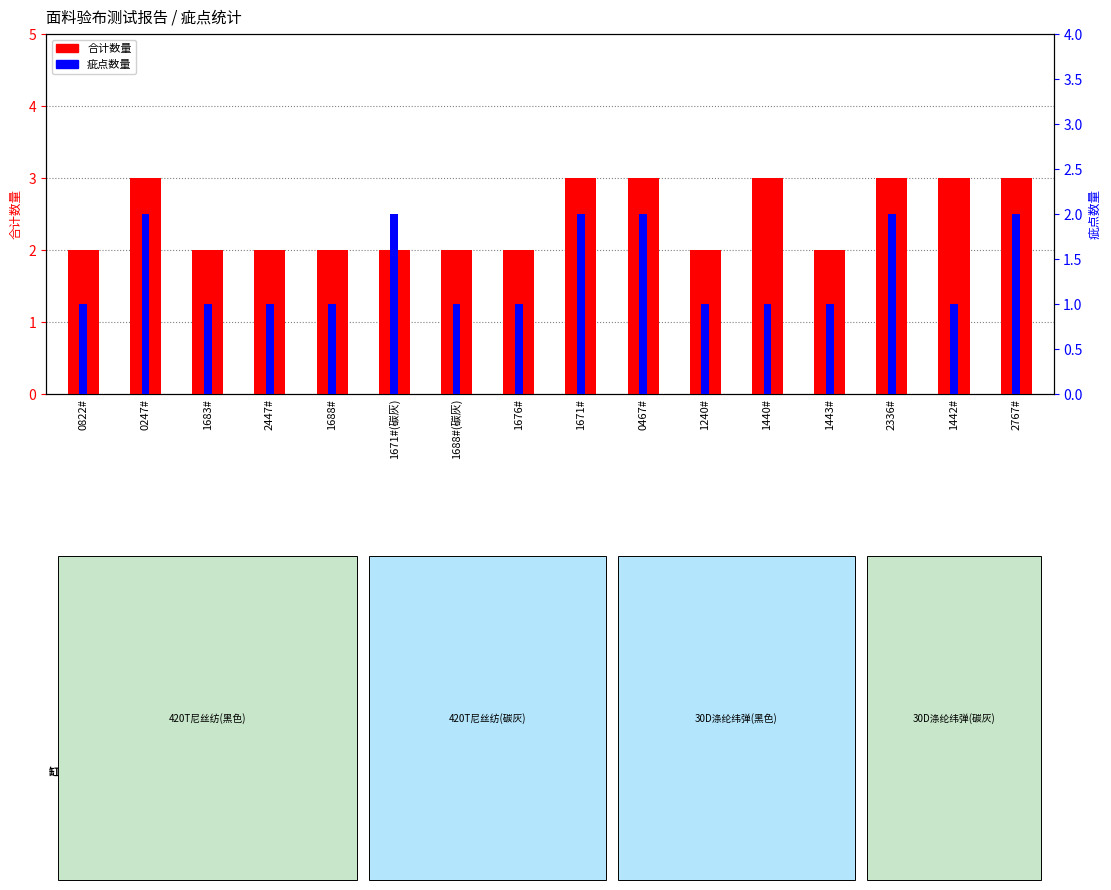

How many groups of bars are there?

16